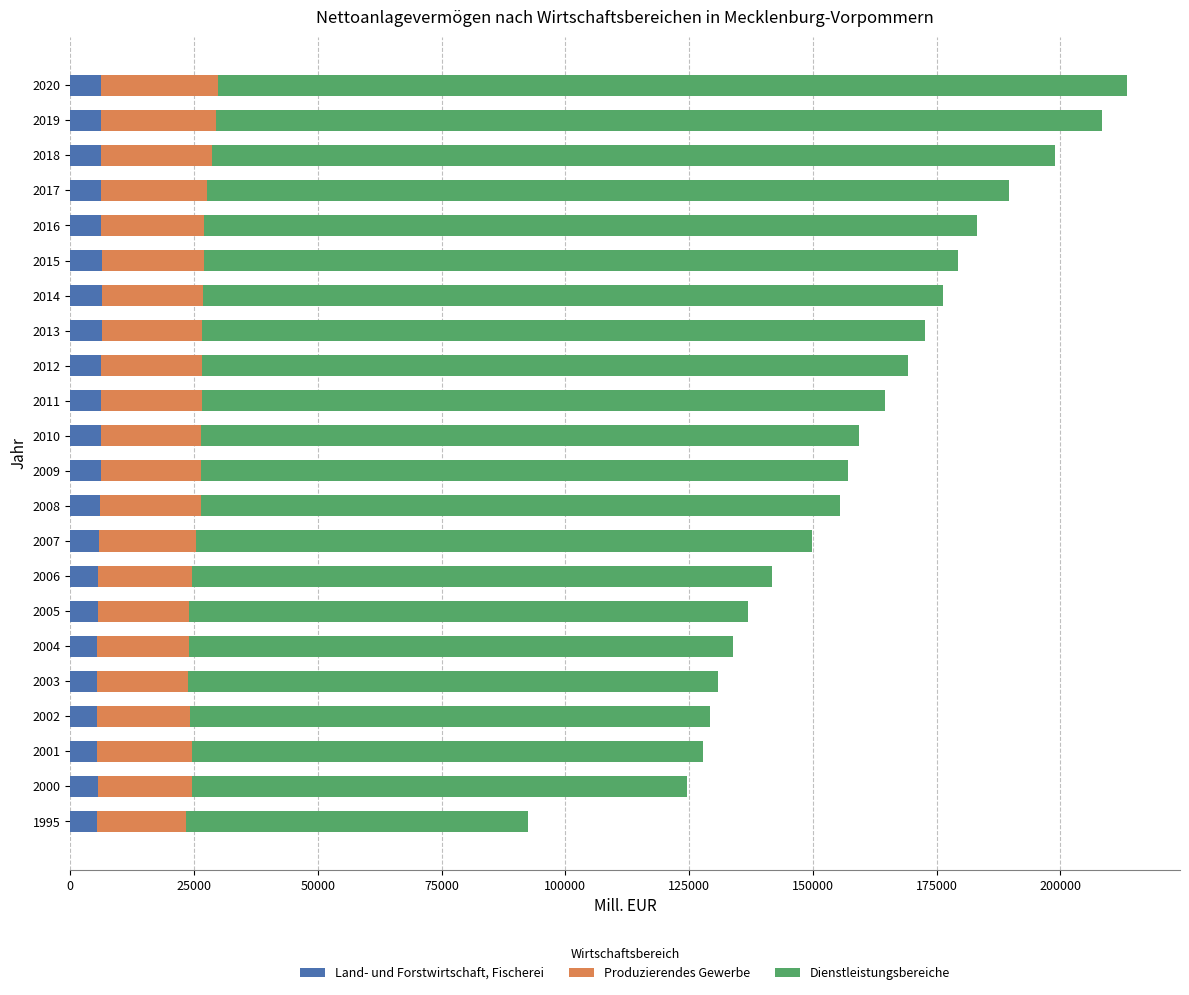

How many categories are shown in the chart?

22